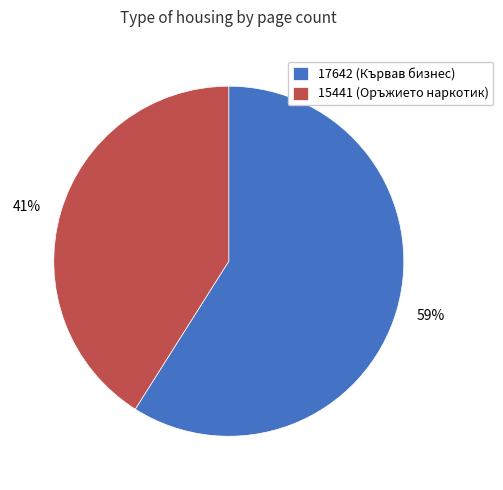

What is the smallest slice in the pie chart?

15441